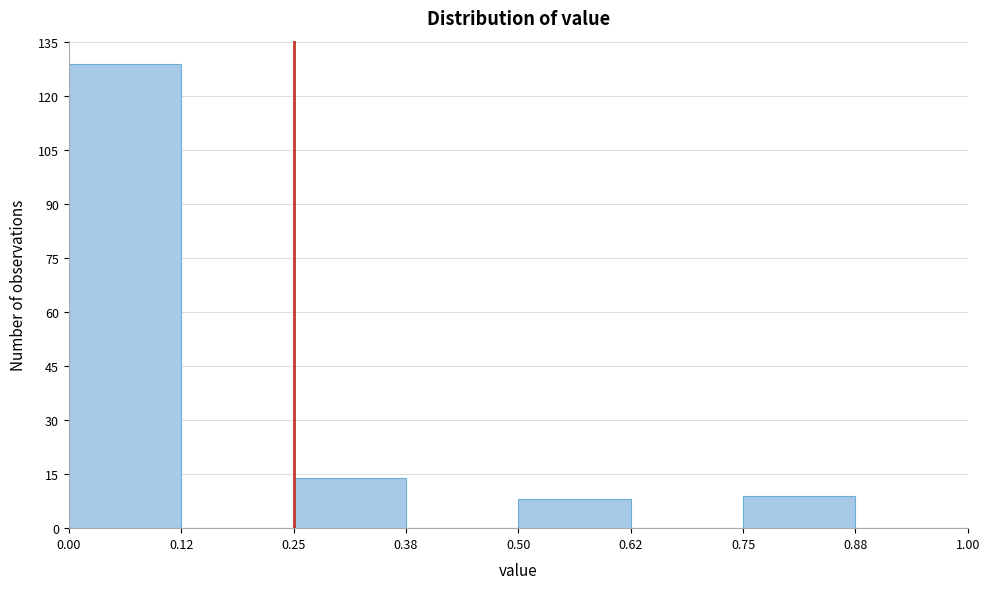

Reading left to right, list every bar in this chart as the range it spans on the x-axis followed by its height. The values are not printed on the chart, so give them approximately, as read against the axis.

0.00 to 0.12: 130
0.12 to 0.25: 0
0.25 to 0.38: 14
0.38 to 0.50: 0
0.50 to 0.62: 8
0.62 to 0.75: 0
0.75 to 0.88: 10
0.88 to 1.00: 0